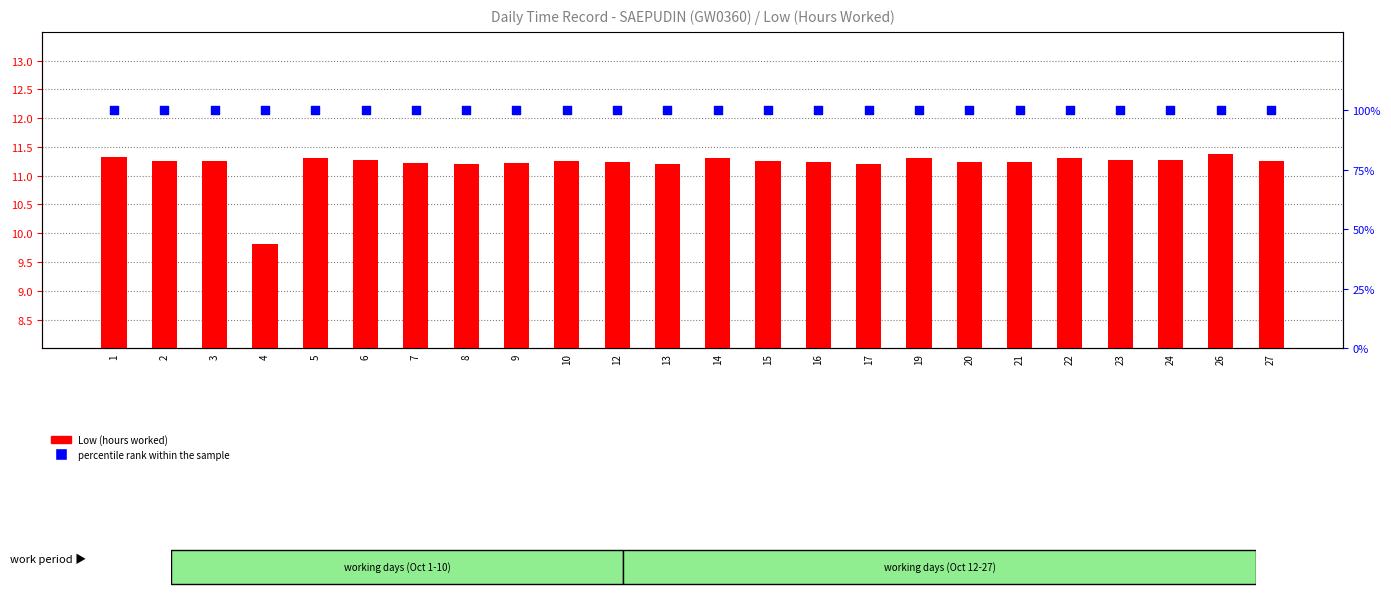

Which series has the largest Y range (max minus min)?

Low (hours worked)